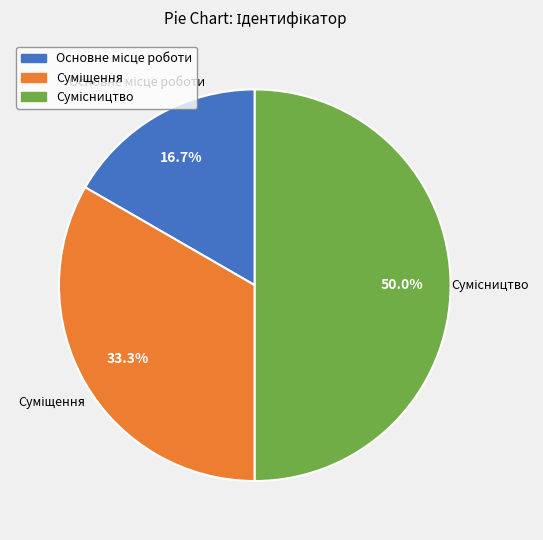

Count the number of slices in the pie.

3